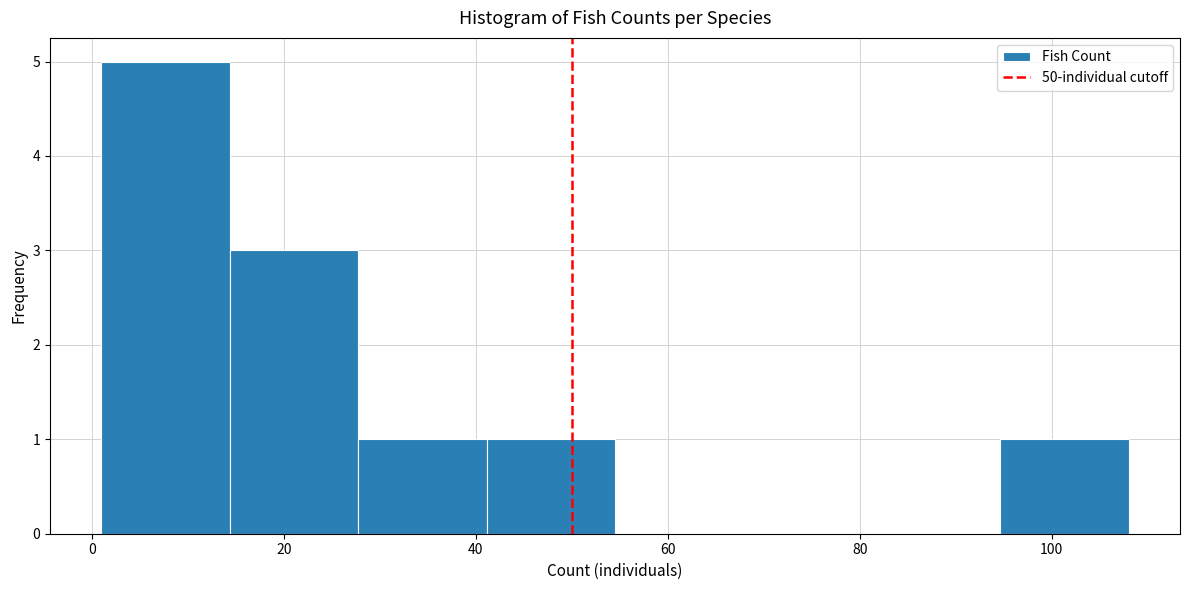

What is the height of the bar covering 14 to 28 on the x-axis? Neither the bar edges nor the heights are printed on the chart, so give them approximately, as read against the axes.

3